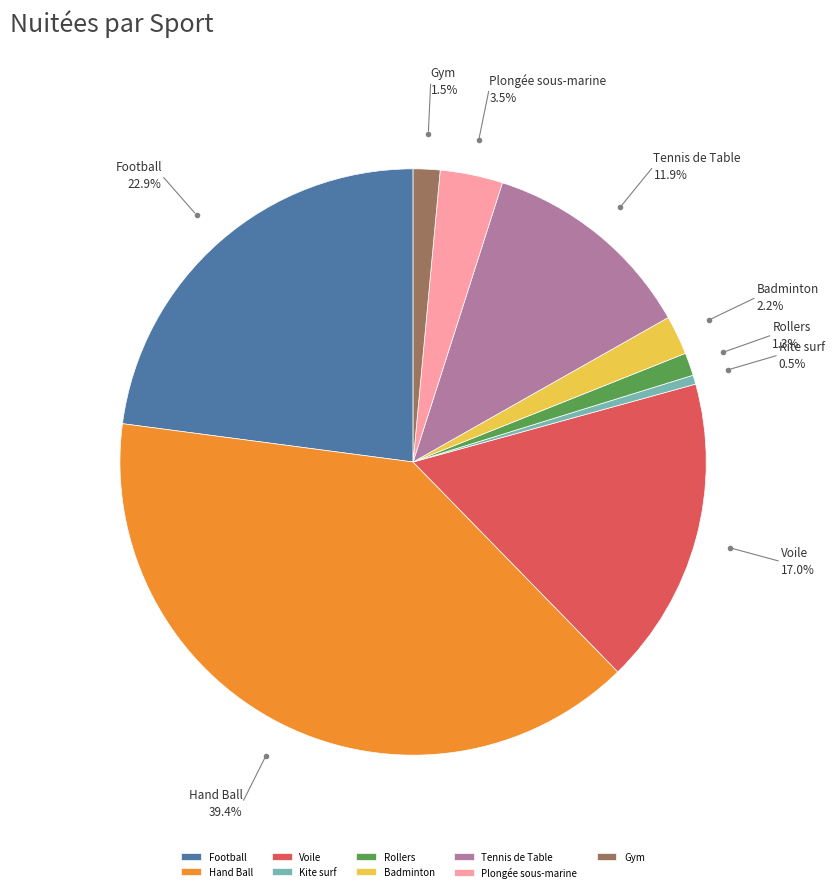

To the nearest percent, what percentage of the pie is Football?

23%